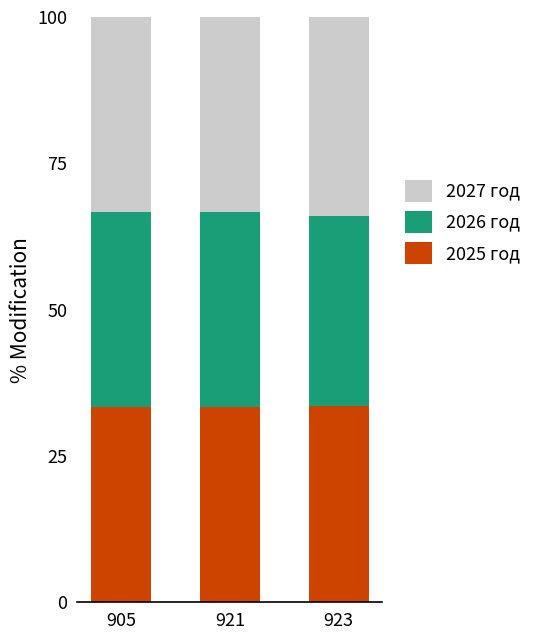

What is the sum of the 2025 год values at 923 and 921?

66.9